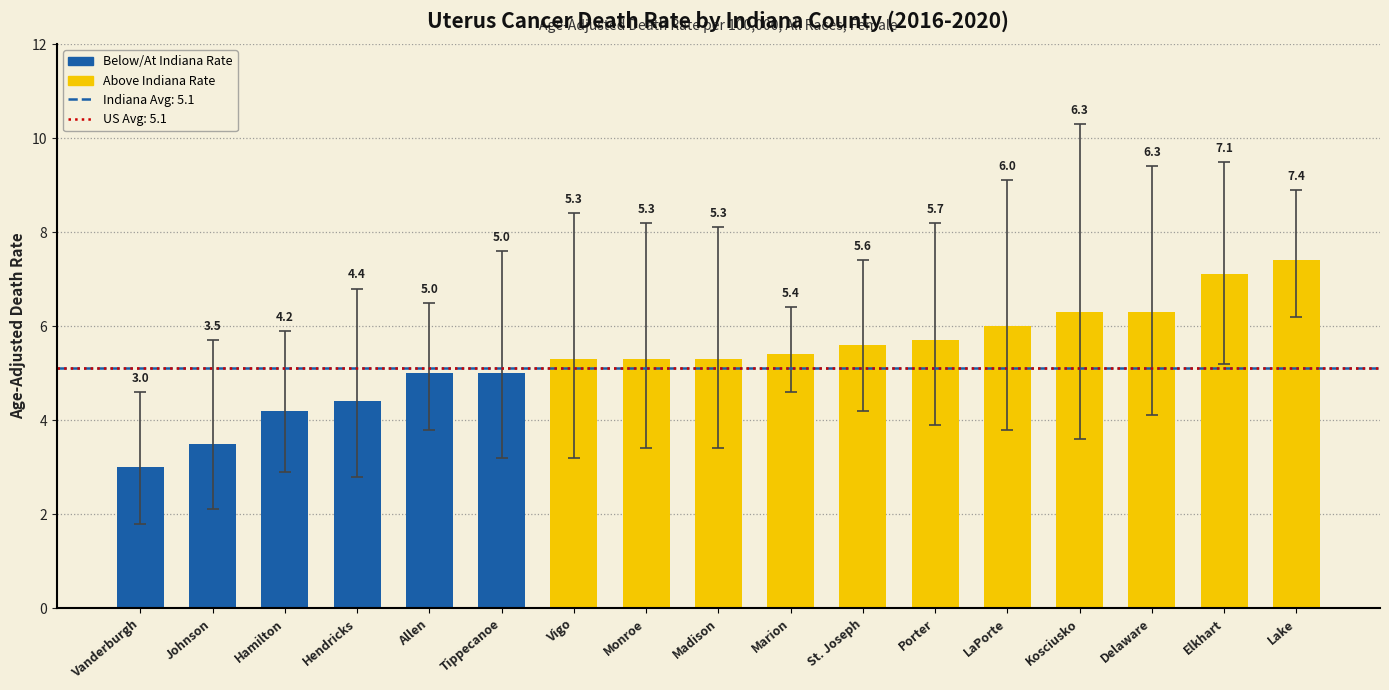

The value at Elkhart is 4.0. True or false?

False